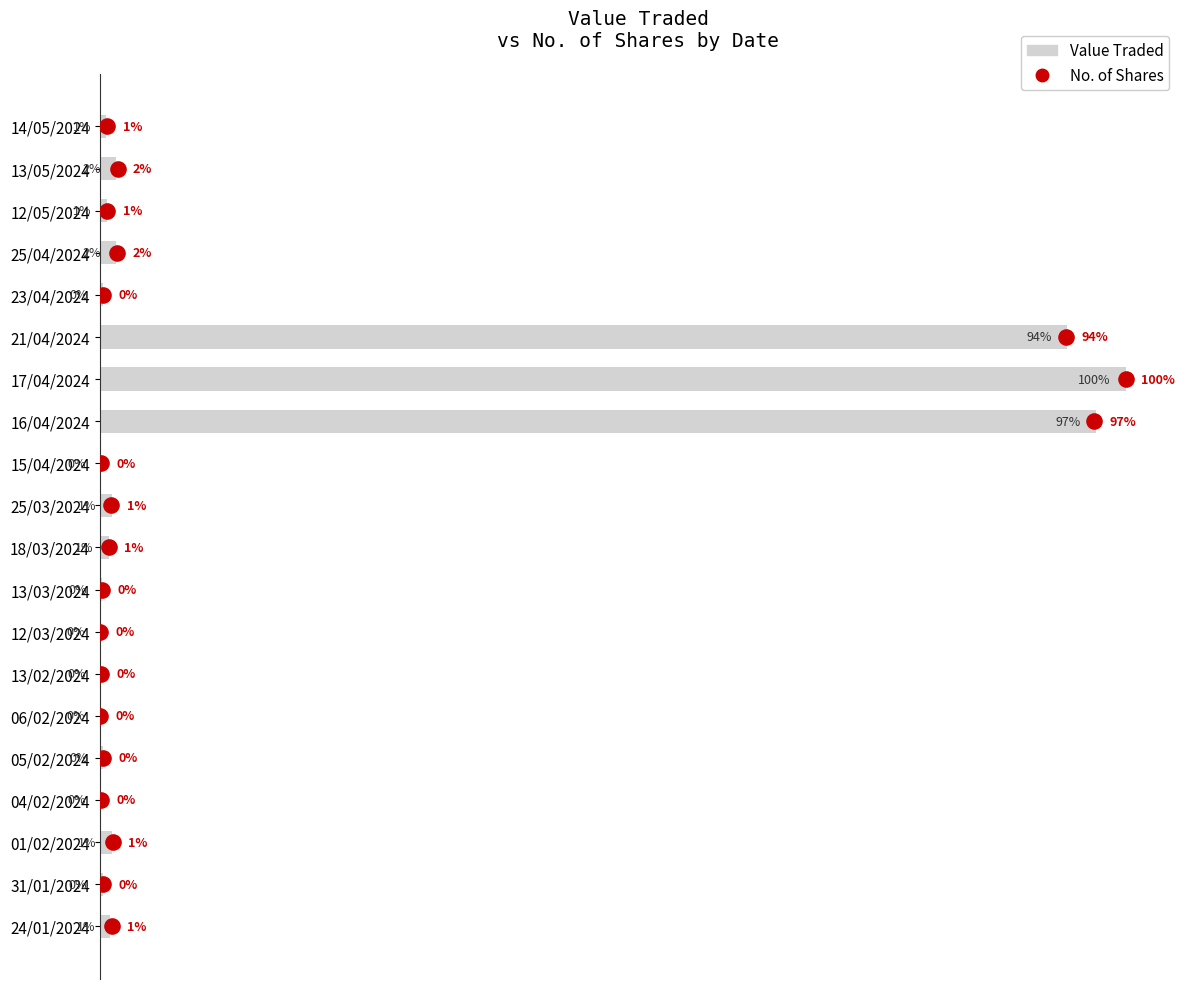

What are all the series names shown in the legend?

Value Traded, No. of Shares